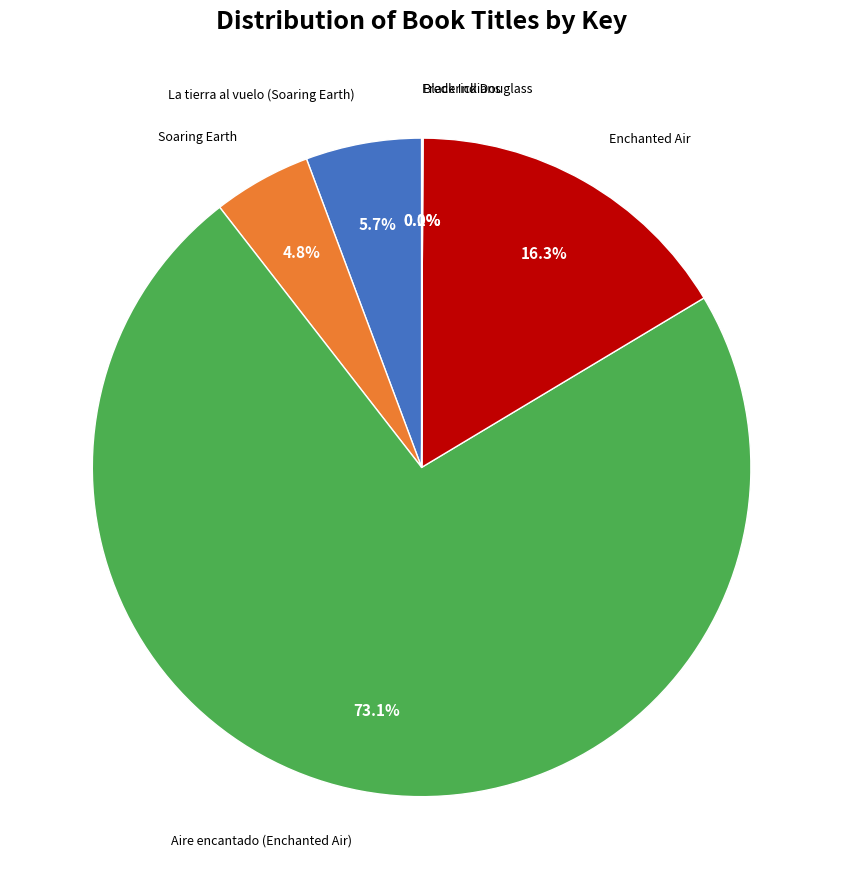

Does any single category account for the majority?

Yes